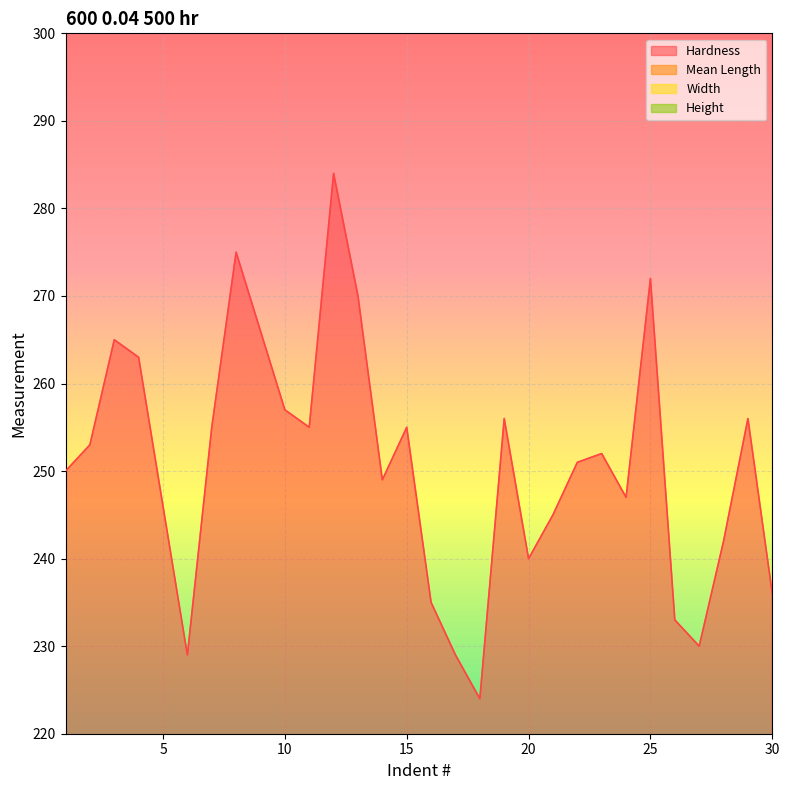

What is the value of the Height point at the 20th from the left?

28.2